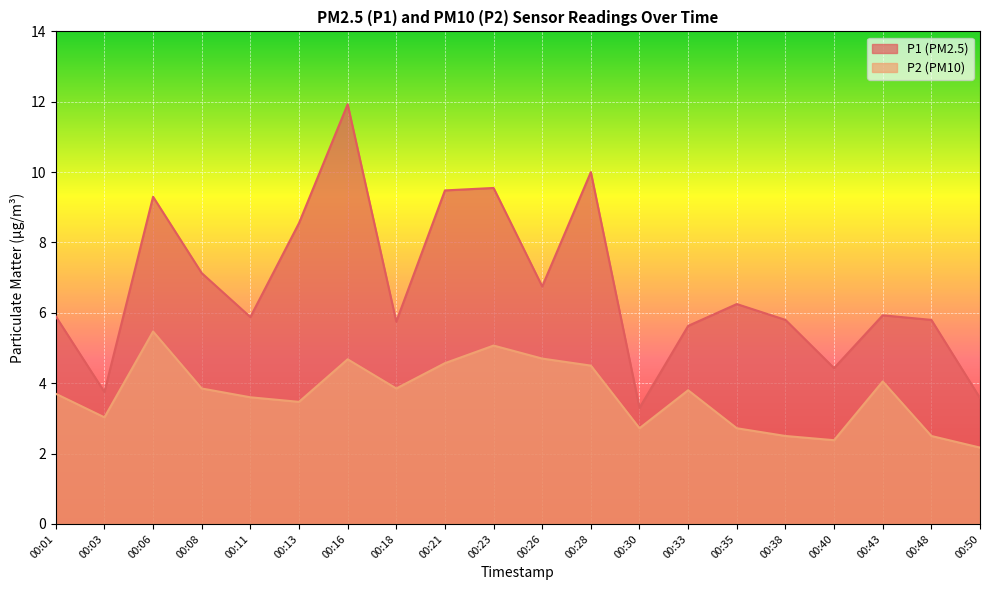

How many lines are shown in the chart?

2